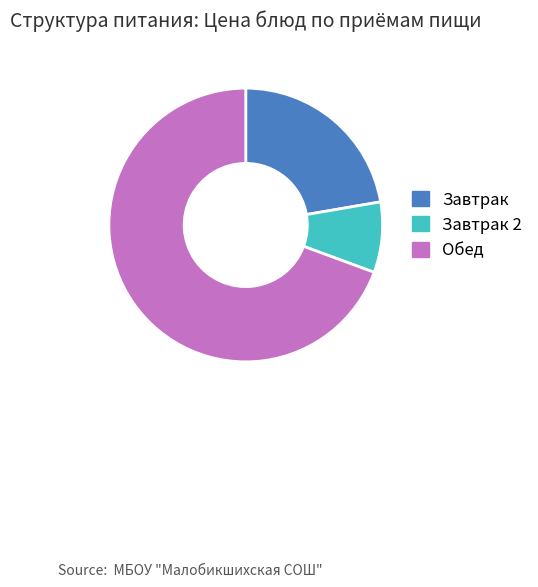

The Завтрак 2 slice represents 8% of the pie. True or false?

True